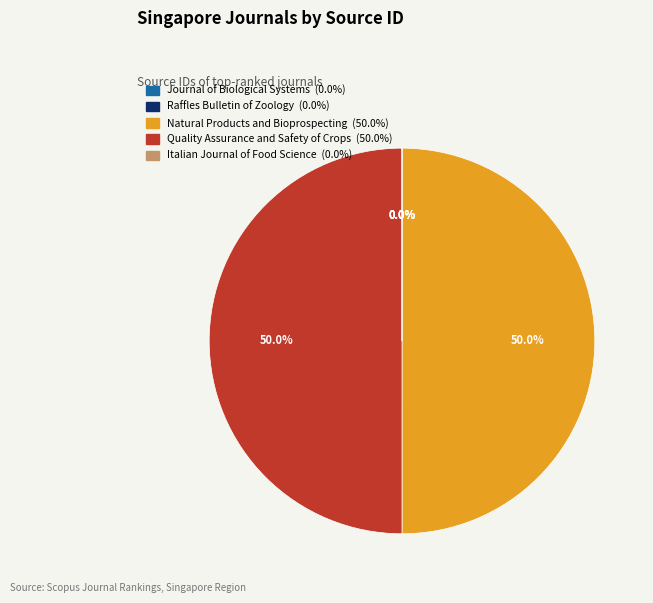

How much of the chart is everything except Quality Assurance and Safety of Crops?

50.0%